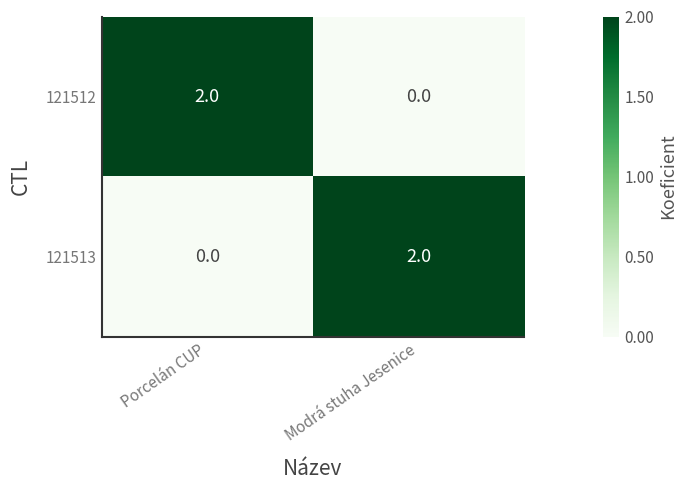

True or false: 121512 has a value of 1 at Modrá stuha Jesenice.

False